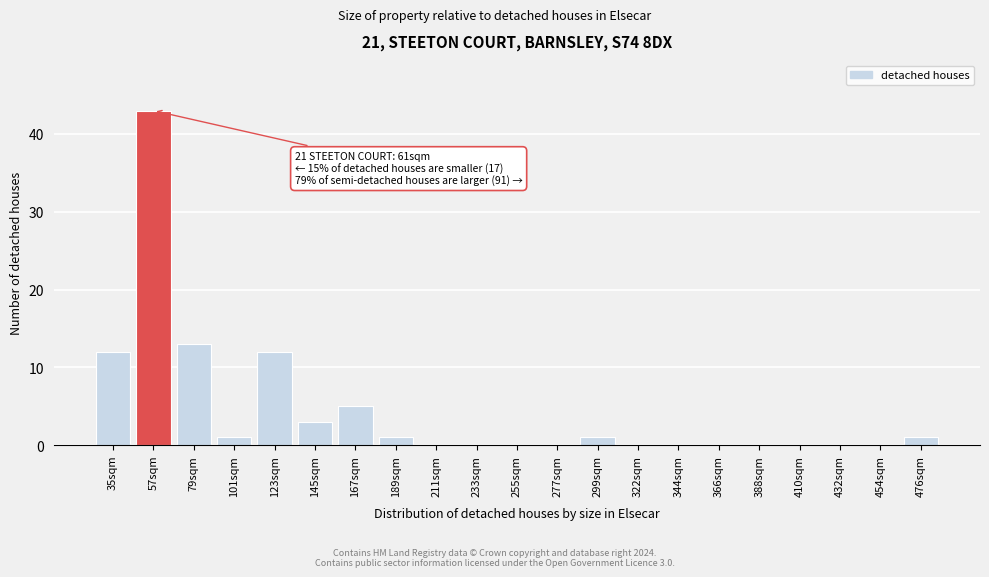

Reading left to right, transcribe all the data shown in this chart.

35sqm=12	57sqm=43	79sqm=13	101sqm=1	123sqm=12	145sqm=3	167sqm=5	189sqm=1	211sqm=0	233sqm=0	255sqm=0	277sqm=0	299sqm=1	322sqm=0	344sqm=0	366sqm=0	388sqm=0	410sqm=0	432sqm=0	454sqm=0	476sqm=1